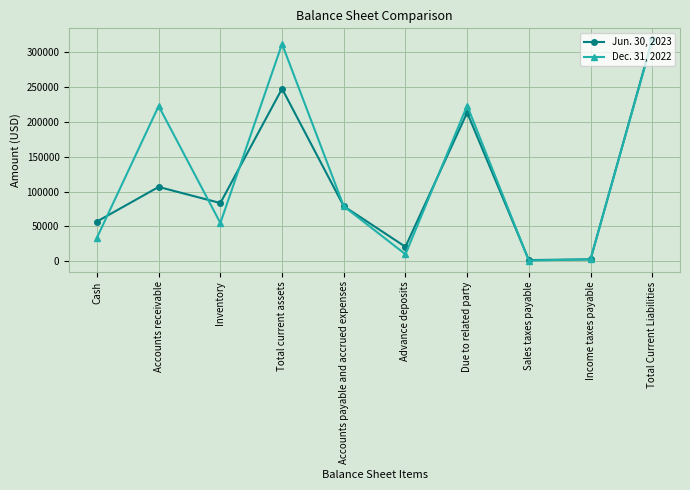

The Dec. 31, 2022 series shows 1241 at Sales taxes payable. True or false?

True